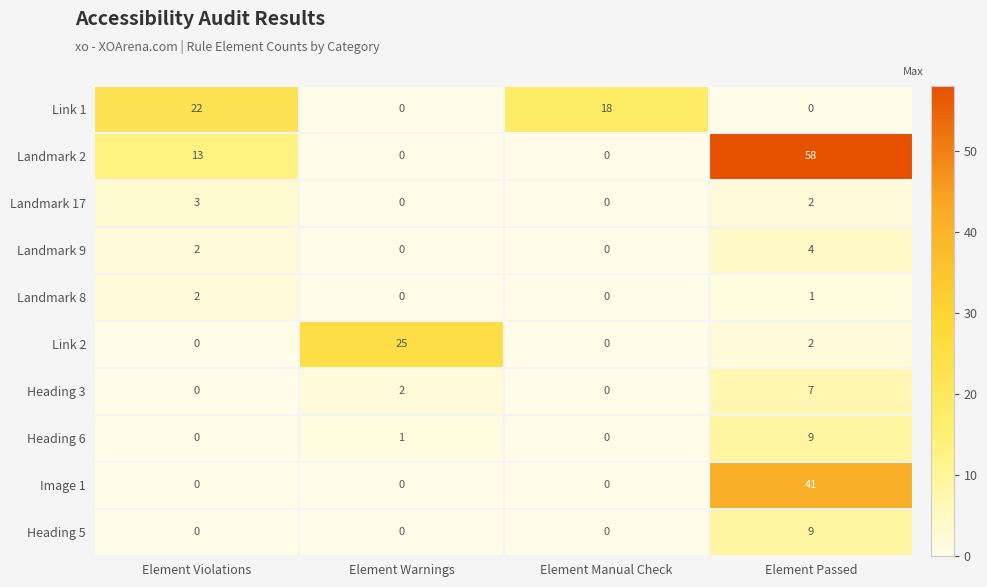

Count the Landmark 8 values in the range 0 to 2.

4